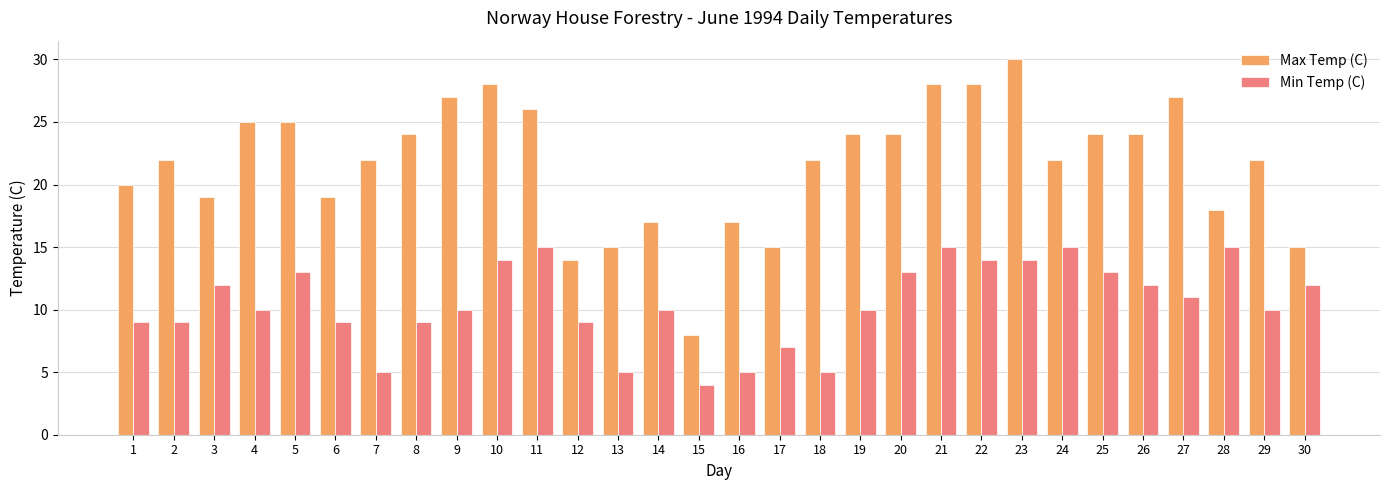

Which series has the widest spread of values?

Max Temp (C)